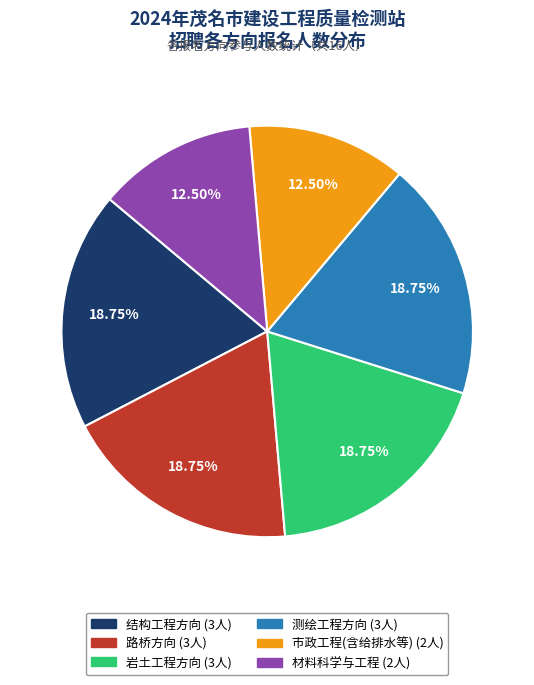

How many slices are in this pie chart?

6